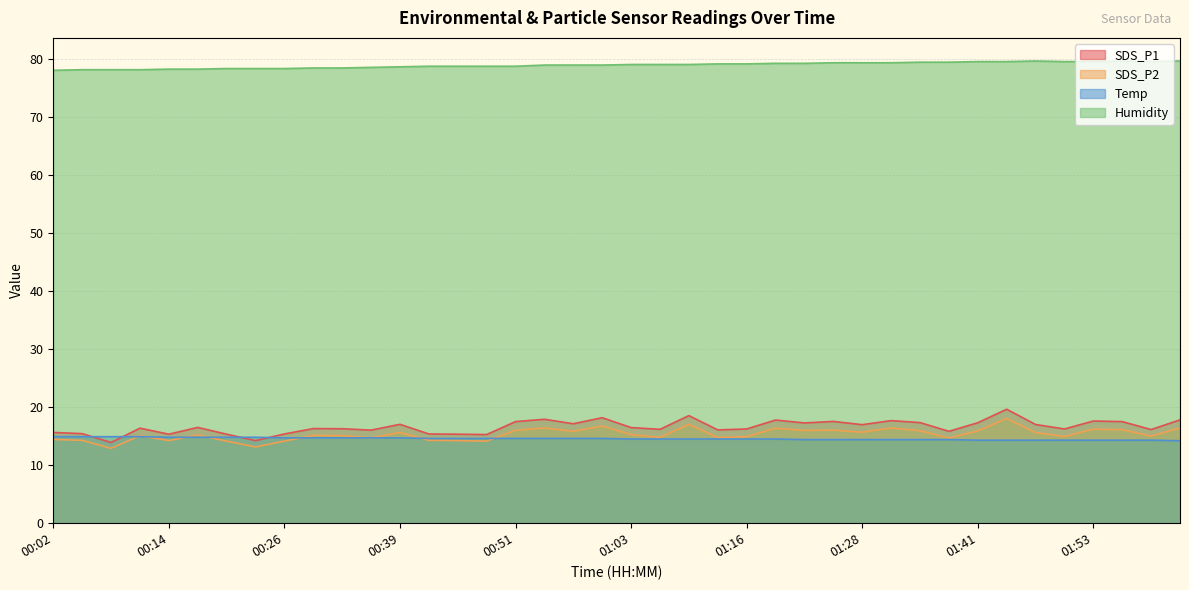

Rank the series at 01:59 from lowest to highest value.

Temp, SDS_P2, SDS_P1, Humidity